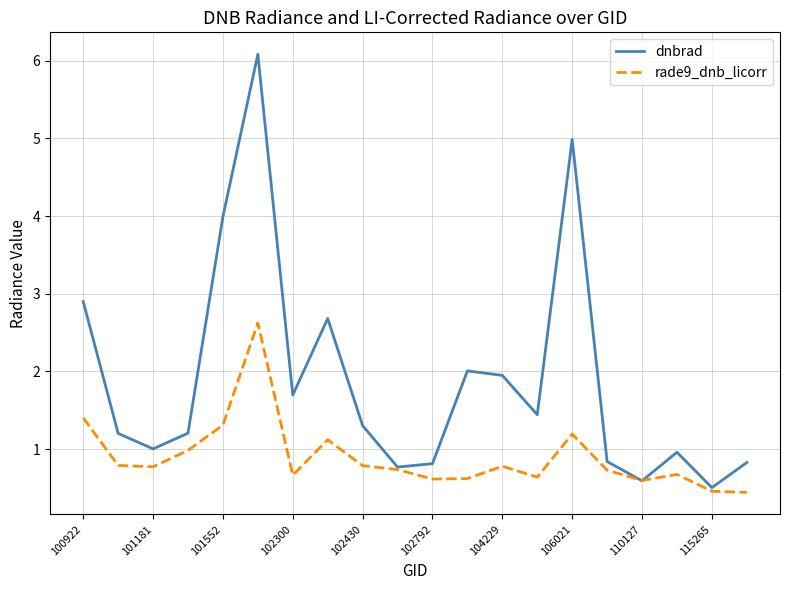

Which series has the largest total across all categories?

dnbrad